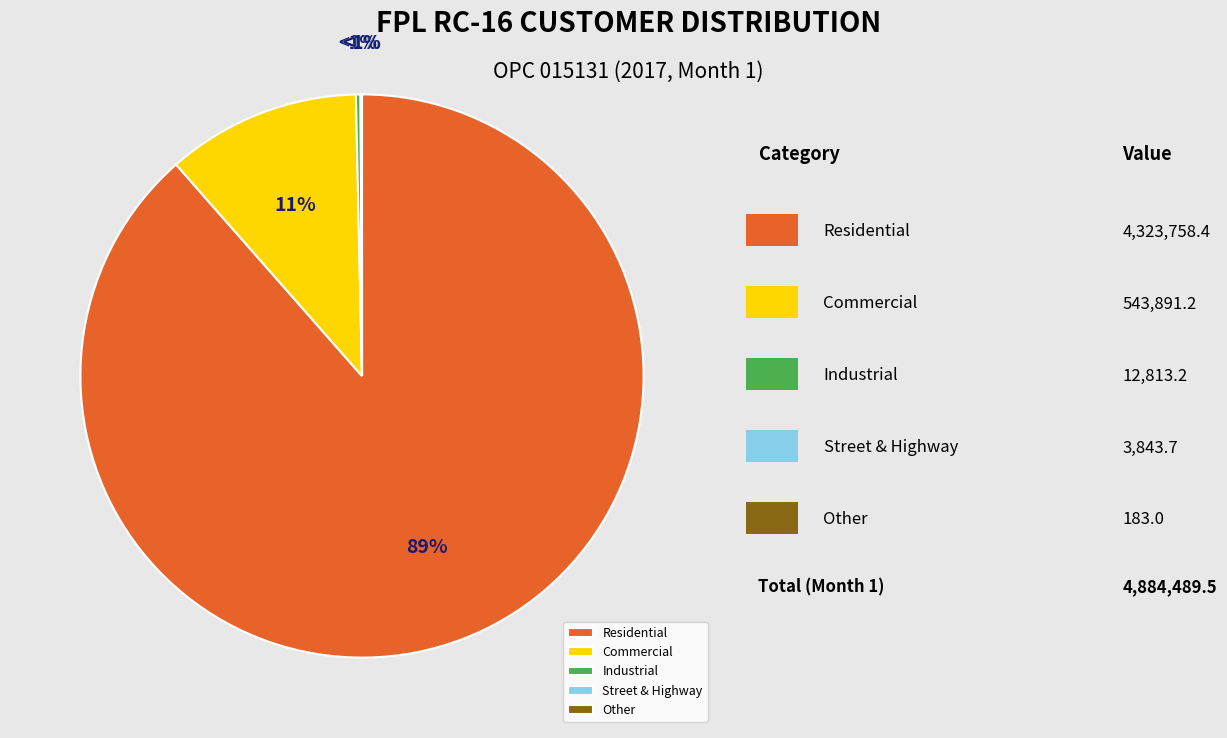

Rank the categories by value from highest to lowest.

Residential, Commercial, Industrial, Street & Highway, Other